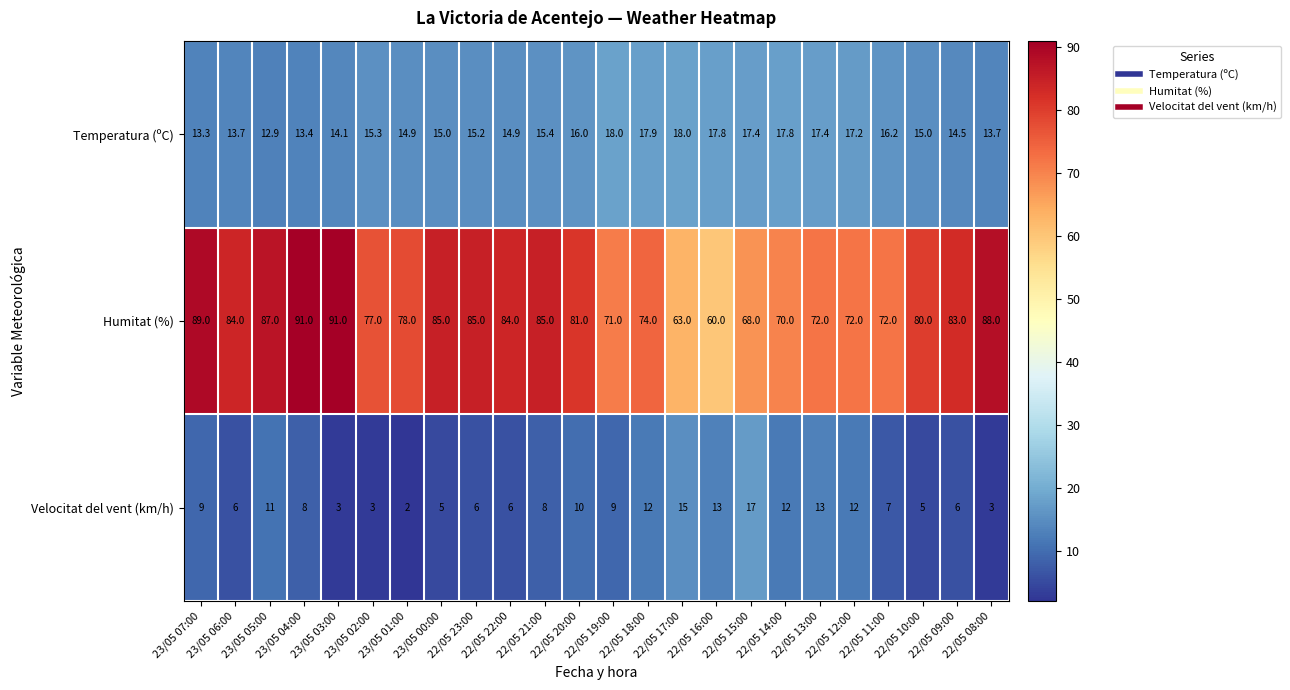

Which series has the widest spread of values?

Humitat (%)